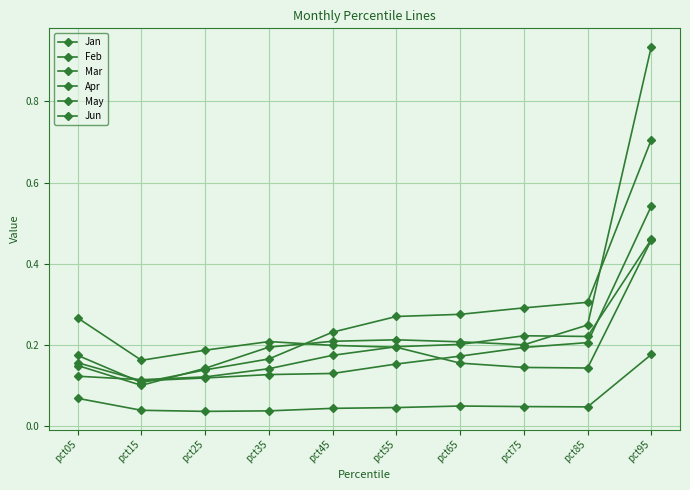

Rank the categories by Feb value from highest to lowest.

pct95, pct85, pct75, pct65, pct55, pct45, pct05, pct35, pct25, pct15